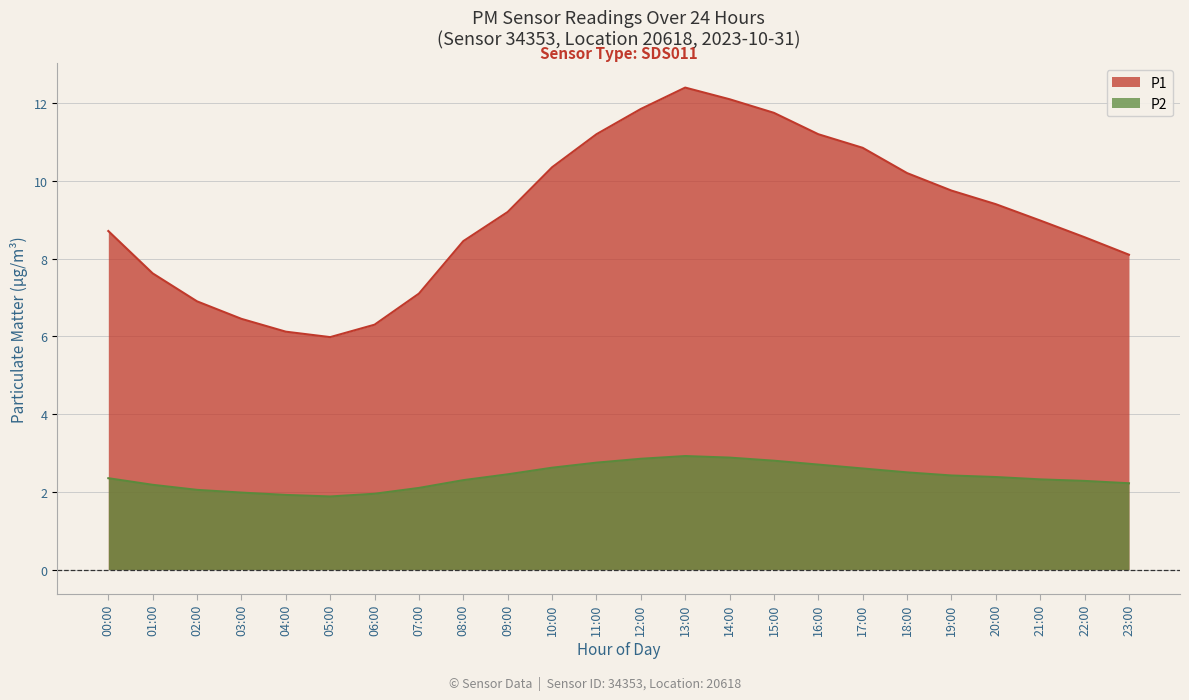

True or false: P2 and P1 intersect in this chart.

False